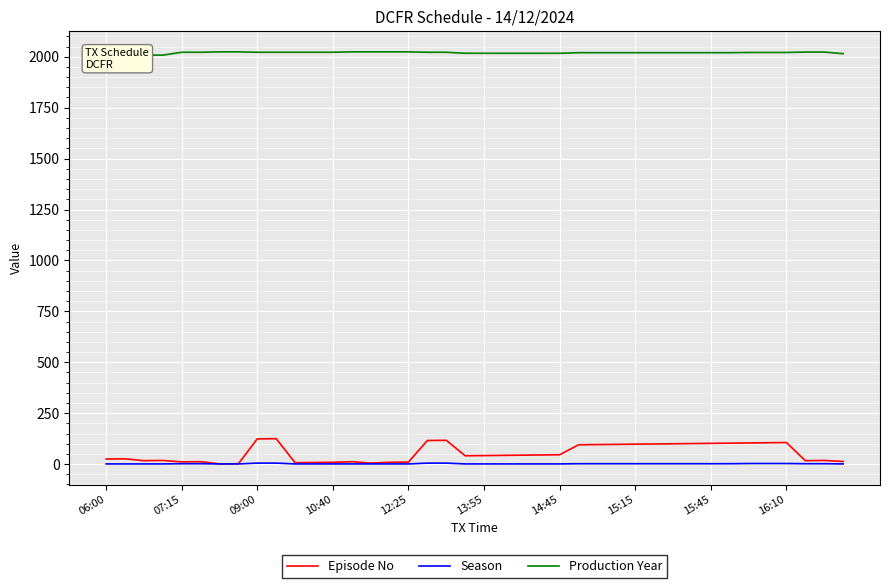

True or false: Production Year and Season intersect in this chart.

False